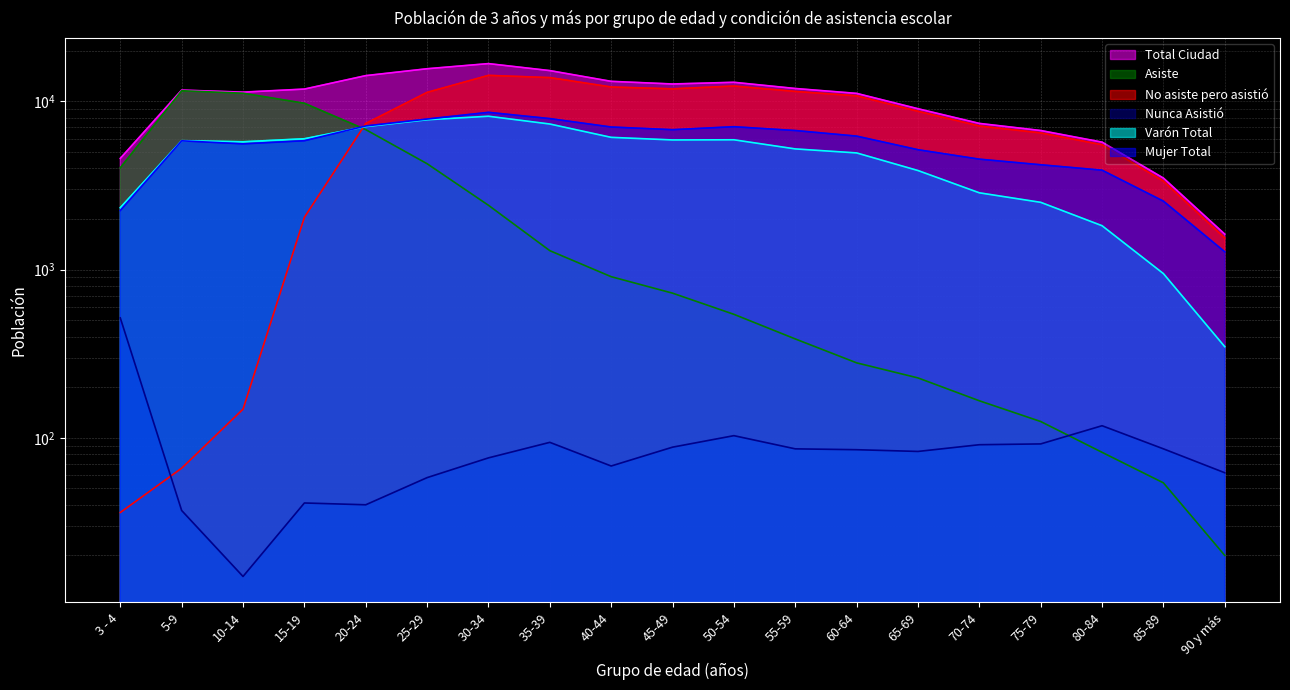

At which label does Varón Total reach its minimum?

90 y más